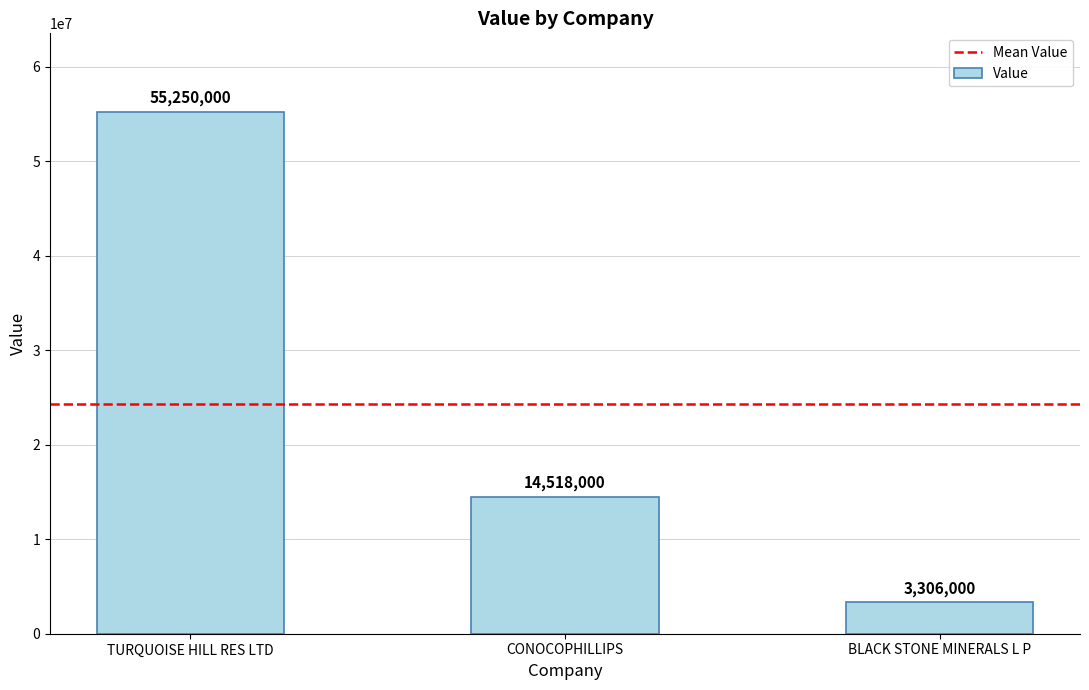

The chart shows a value of 3306000 at BLACK STONE MINERALS L P. True or false?

True